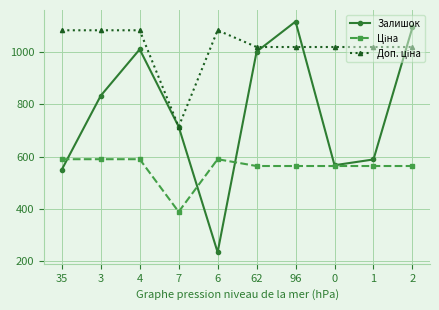

What is the difference between the highest and lowest values at 35?

531.7